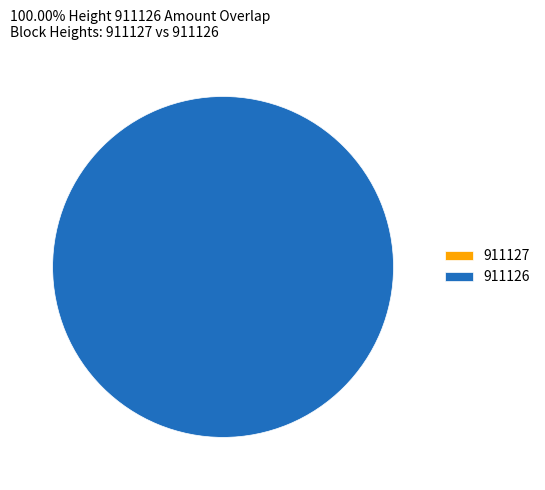

To the nearest percent, what is the difference between the largest and smallest slice percentages?

100%